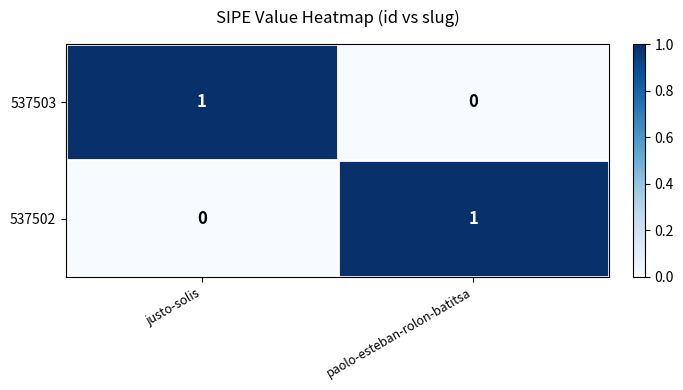

Rank the series at justo-solis from highest to lowest value.

537503, 537502